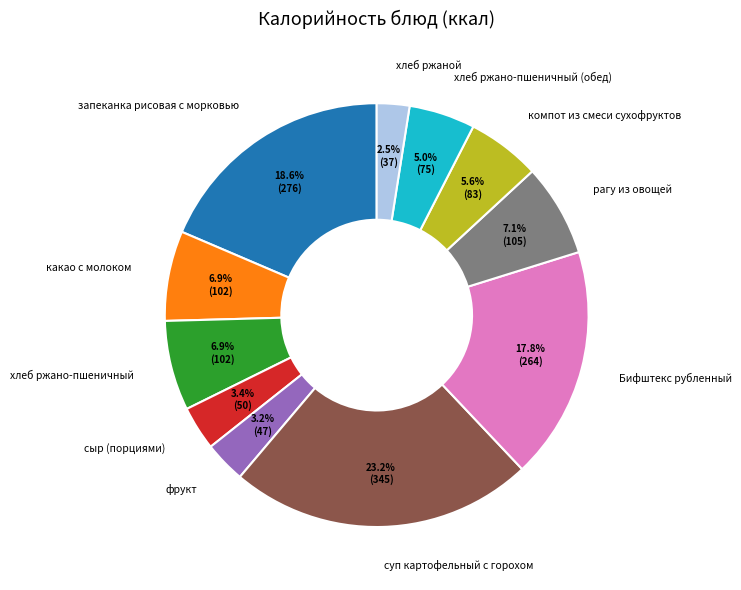

Which slice is the smallest?

хлеб ржаной